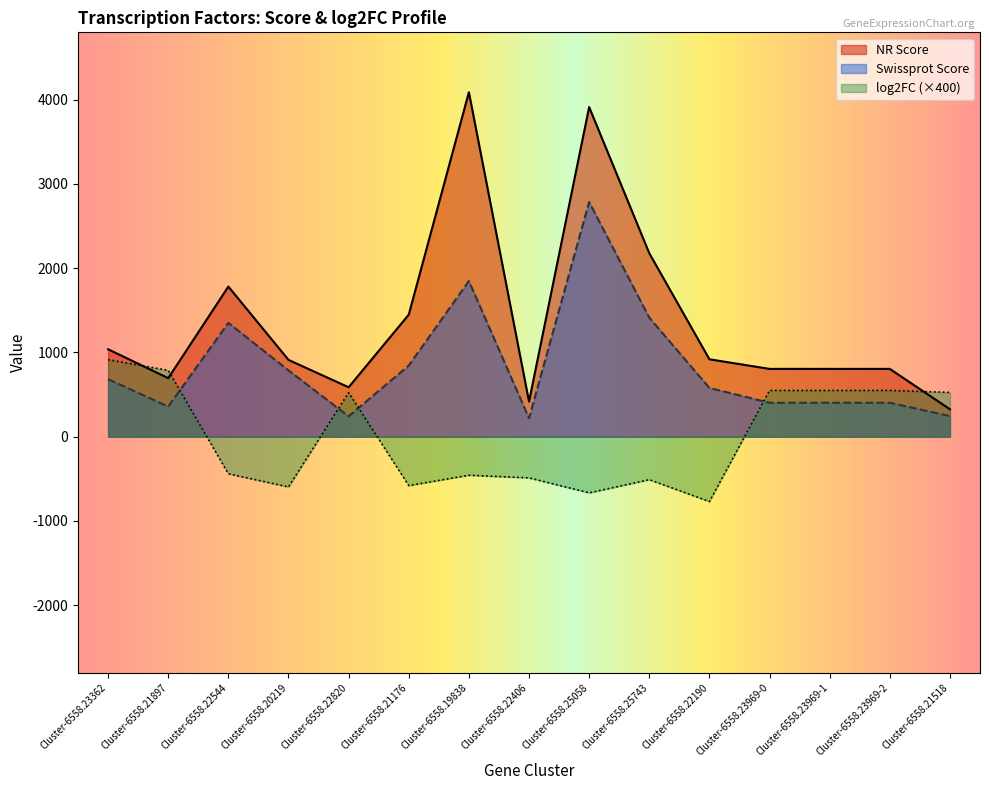

At which category does NR Score reach its first local valley?

Cluster-6558.21897